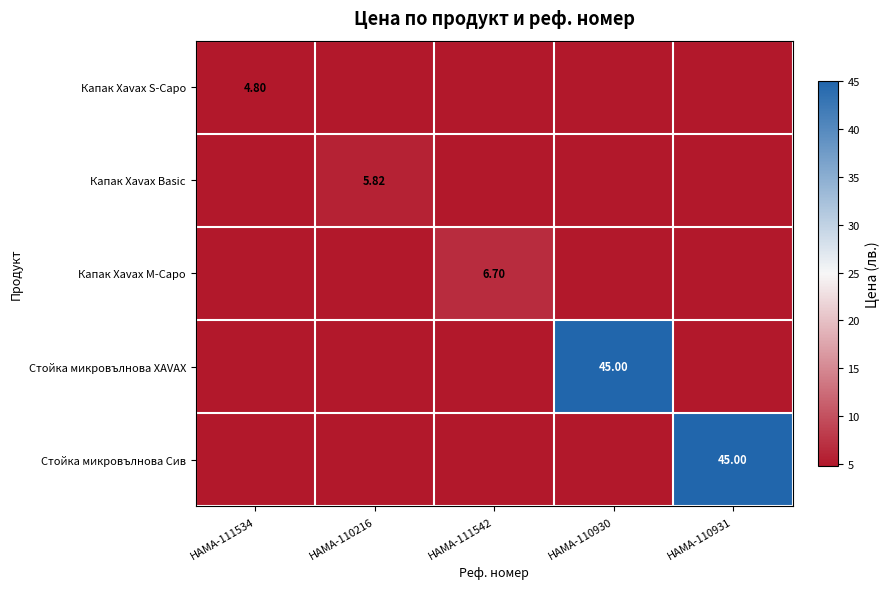

What is the difference between the highest and lowest values at HAMA-111542?

6.7